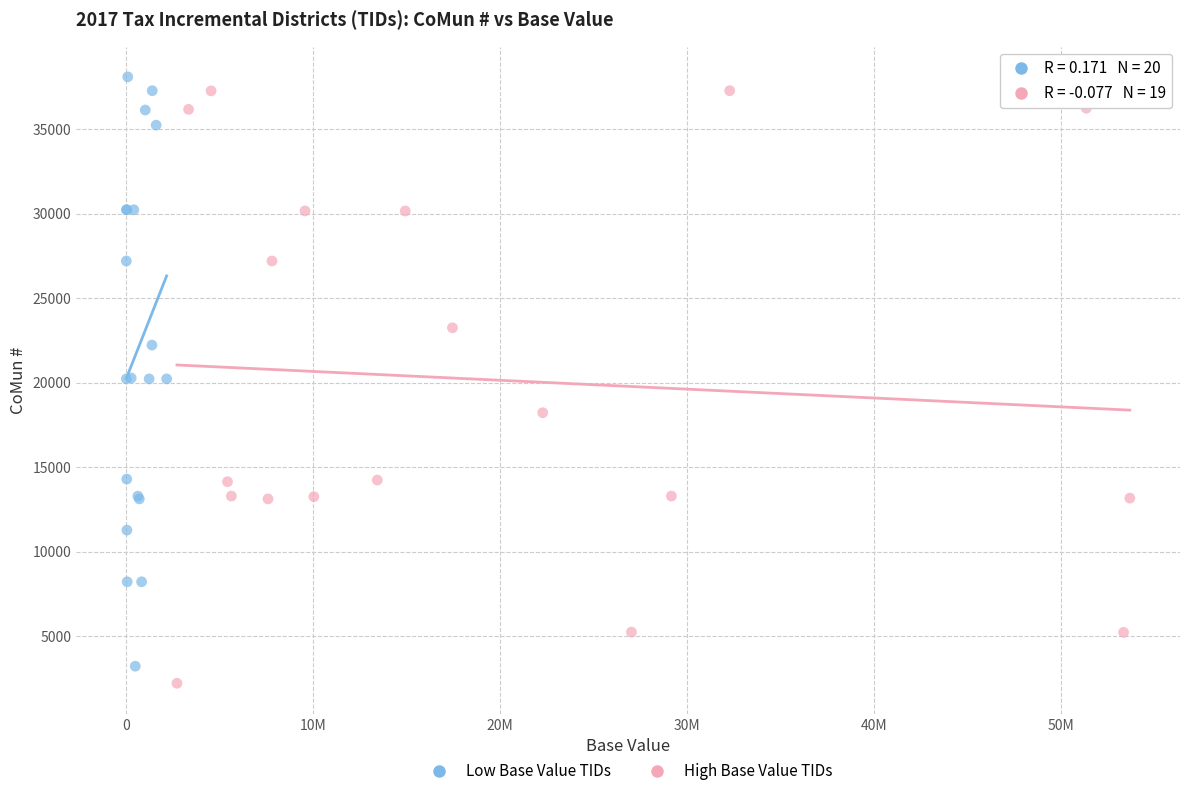

Which series has the widest spread of Y values?

High Base Value TIDs